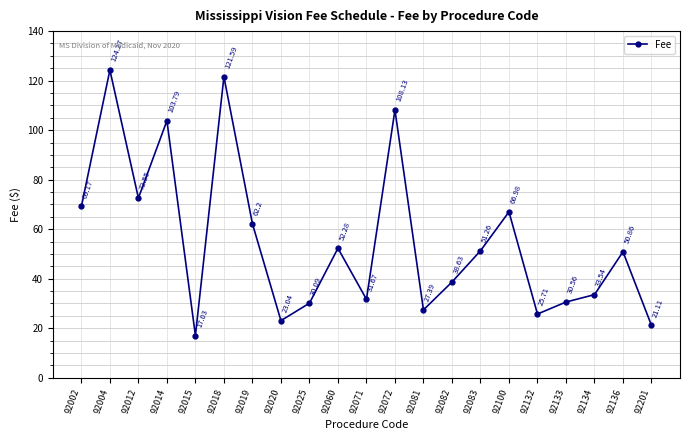

True or false: the data has more than 2 interior local peaks.

True